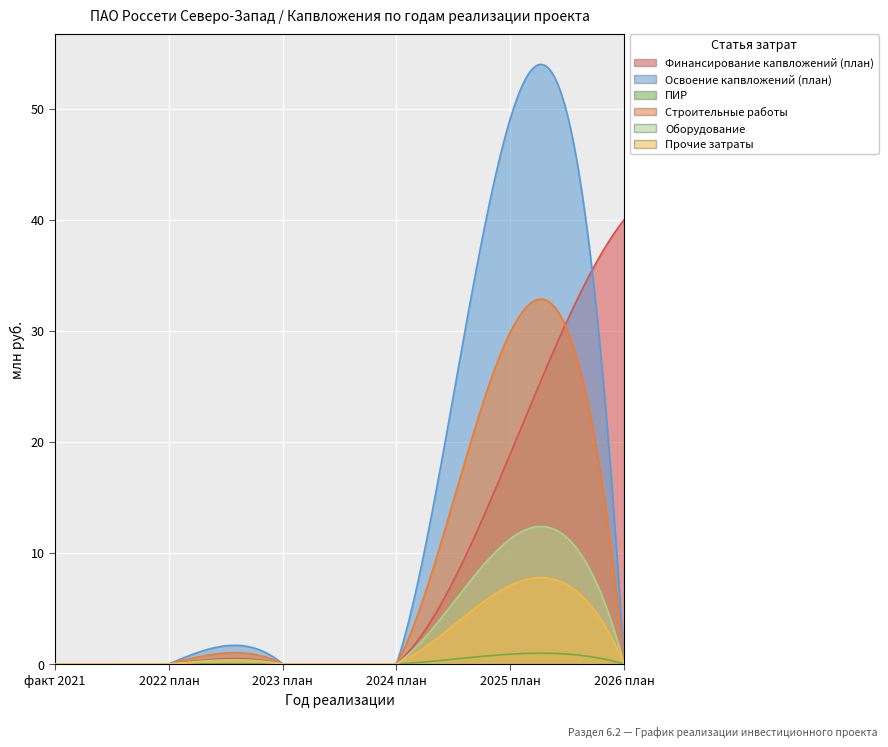

What is the difference between the maximum and minimum values in the ПИР series?

0.9